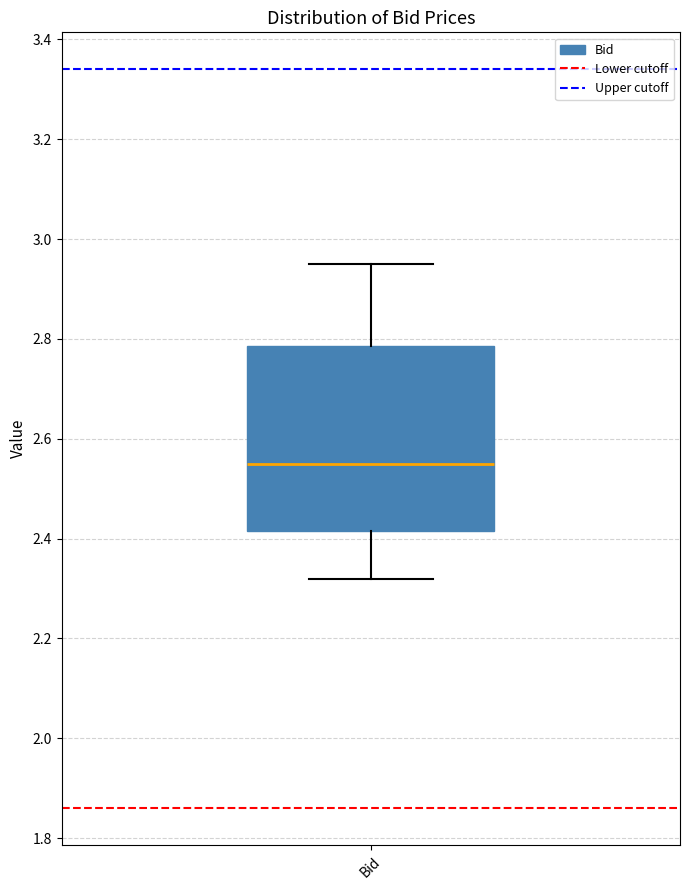

Read this box plot against the y-axis: the position of the median line, the range covered by the box, and the ends of both whiskers. The values are not printed on the chart, so give them approximately, as read against the axis.

median 2.56, box 2.42 to 2.78, whiskers 2.32 to 2.96